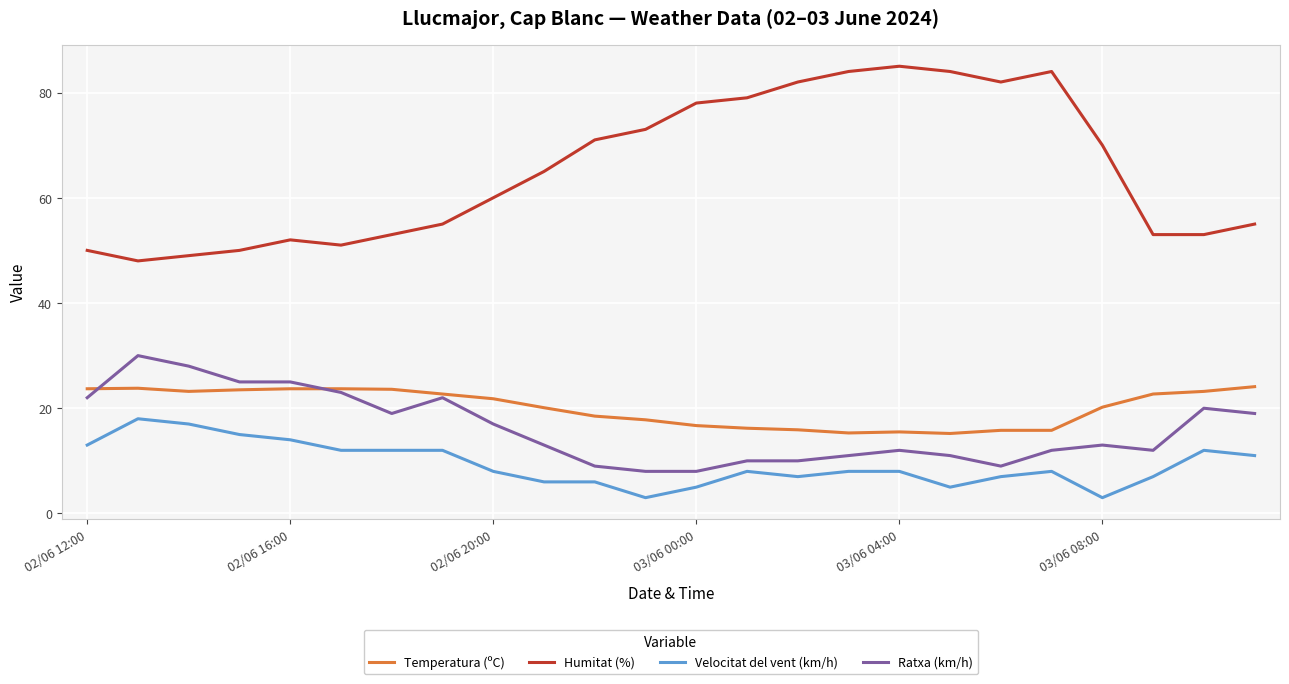

Which series has the widest spread of values?

Humitat (%)